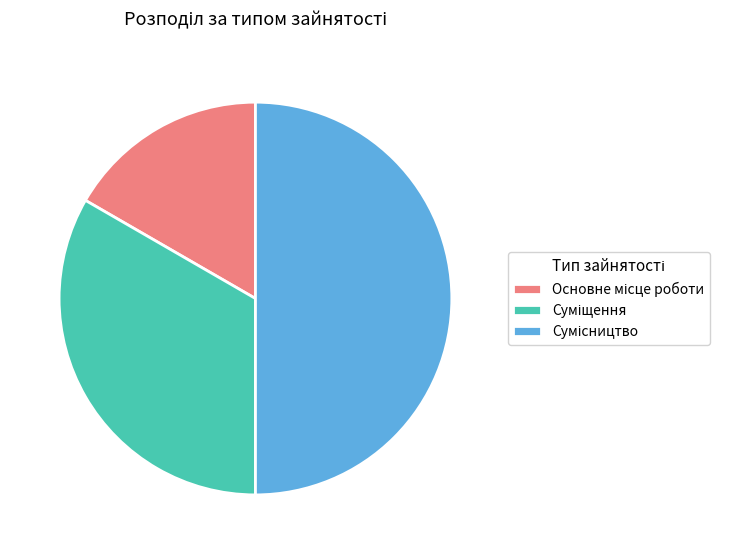

How many slices are in this pie chart?

3